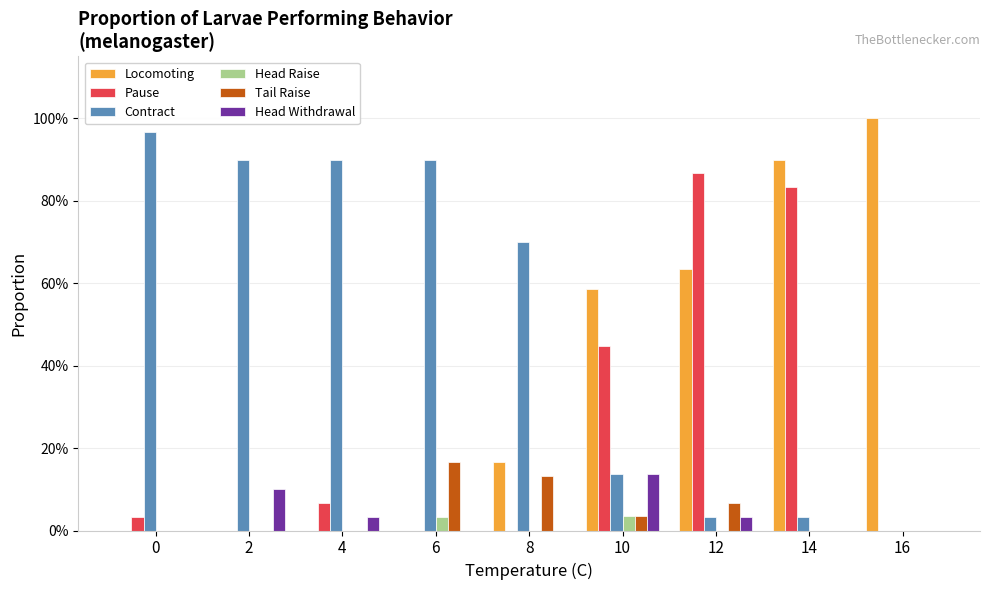

Are the bars horizontal?

No